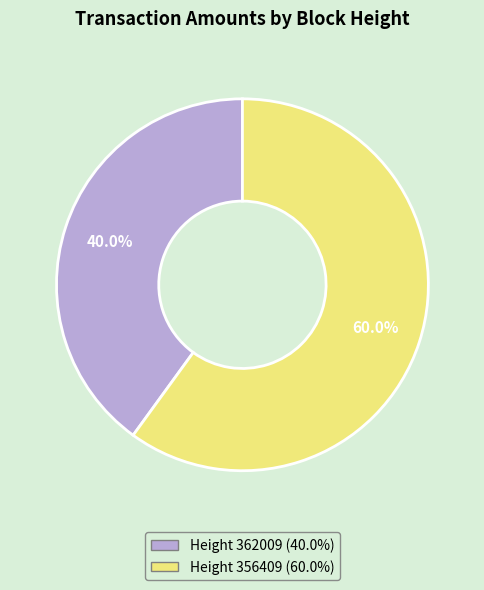

Is there any slice that represents more than half of the pie?

Yes